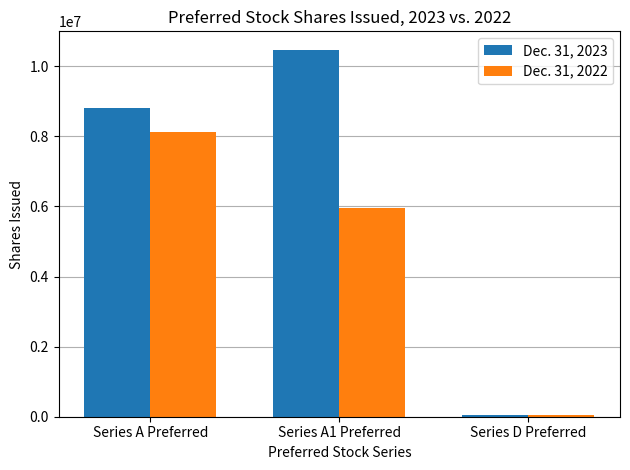

The value of Dec. 31, 2022 at Series A Preferred is 8126597. True or false?

True